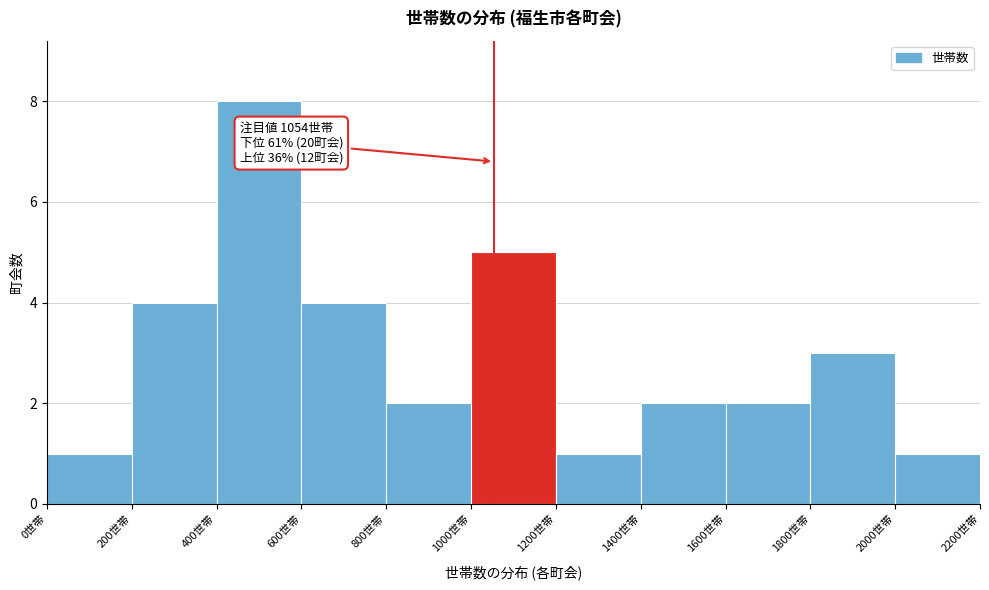

Over which range of the x-axis is the bar tallest?

400 to 600